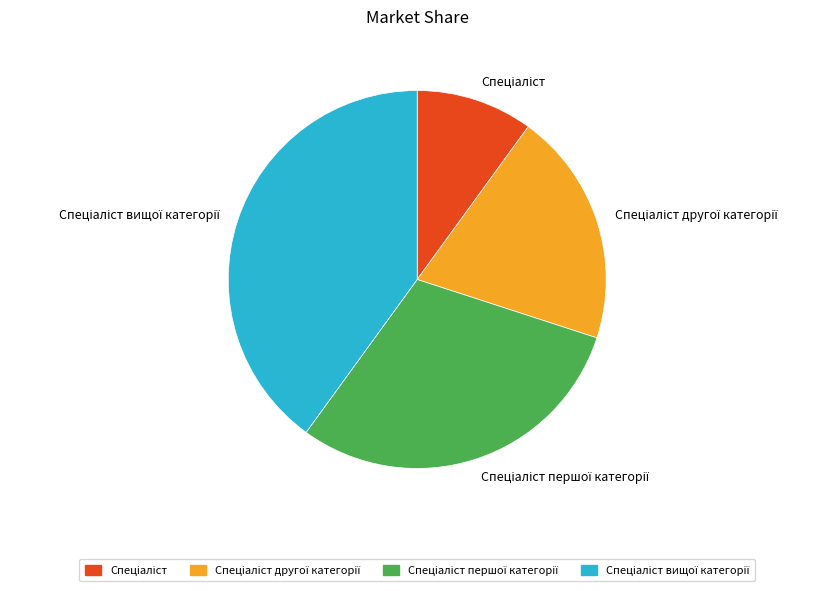

Is there any slice that represents more than half of the pie?

No